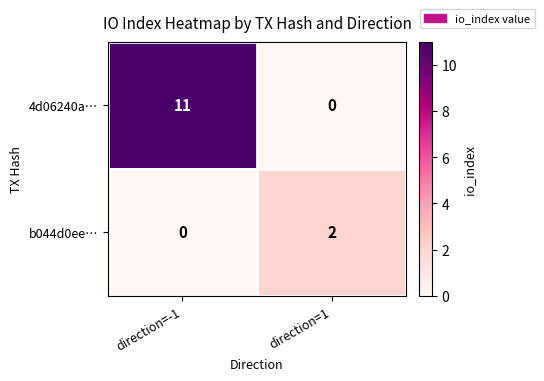

At which category is the sum across all series the highest?

direction=-1